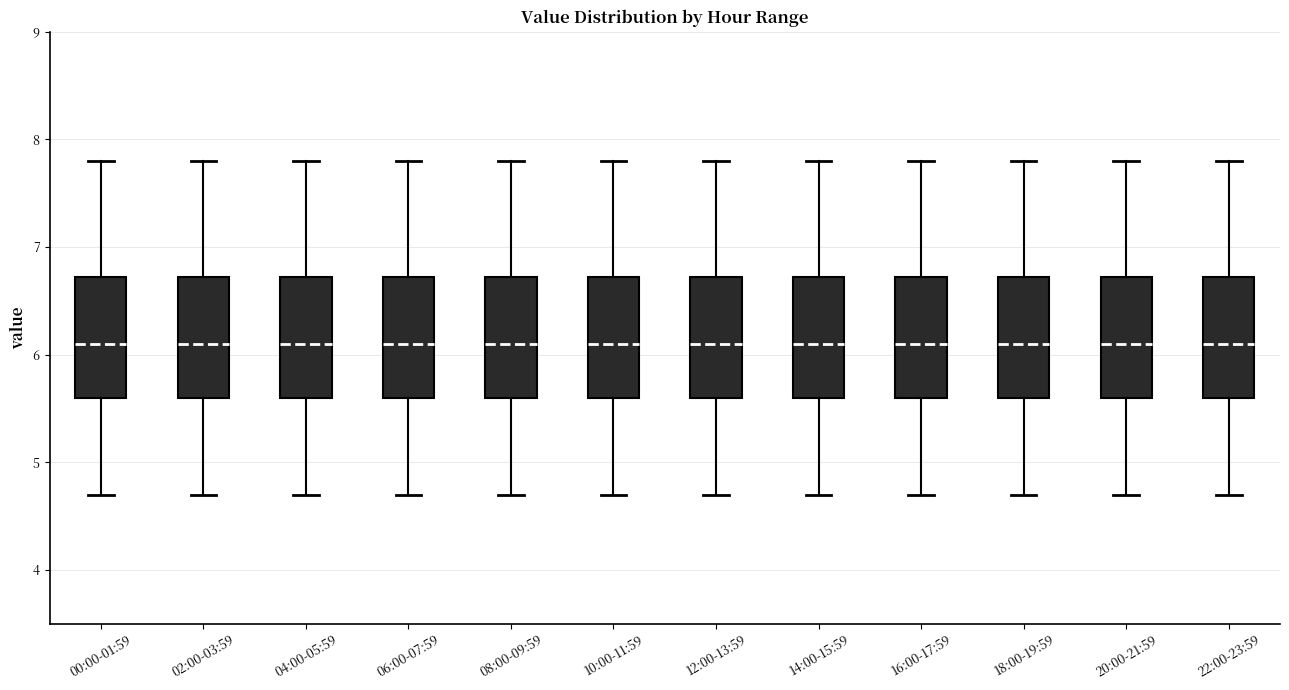

Reading left to right, transcribe this box plot: for each box, give where its median line is, the range the box spans, and where its two whiskers end, as read against the y-axis. The values are not printed on the chart, so give them approximately, as read against the axis.

00:00-01:59: median 6.1, box 5.6 to 6.7, whiskers 4.7 to 7.8
02:00-03:59: median 6.1, box 5.6 to 6.7, whiskers 4.7 to 7.8
04:00-05:59: median 6.1, box 5.6 to 6.7, whiskers 4.7 to 7.8
06:00-07:59: median 6.1, box 5.6 to 6.7, whiskers 4.7 to 7.8
08:00-09:59: median 6.1, box 5.6 to 6.7, whiskers 4.7 to 7.8
10:00-11:59: median 6.1, box 5.6 to 6.7, whiskers 4.7 to 7.8
12:00-13:59: median 6.1, box 5.6 to 6.7, whiskers 4.7 to 7.8
14:00-15:59: median 6.1, box 5.6 to 6.7, whiskers 4.7 to 7.8
16:00-17:59: median 6.1, box 5.6 to 6.7, whiskers 4.7 to 7.8
18:00-19:59: median 6.1, box 5.6 to 6.7, whiskers 4.7 to 7.8
20:00-21:59: median 6.1, box 5.6 to 6.7, whiskers 4.7 to 7.8
22:00-23:59: median 6.1, box 5.6 to 6.7, whiskers 4.7 to 7.8